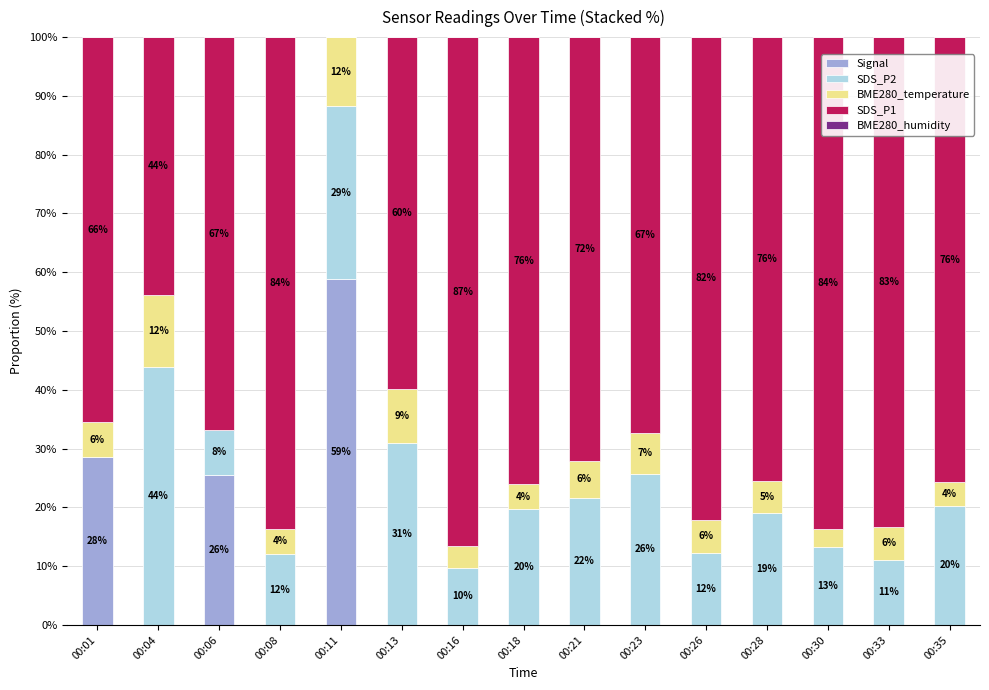

What is the total value across all series at 00:13?

100.0